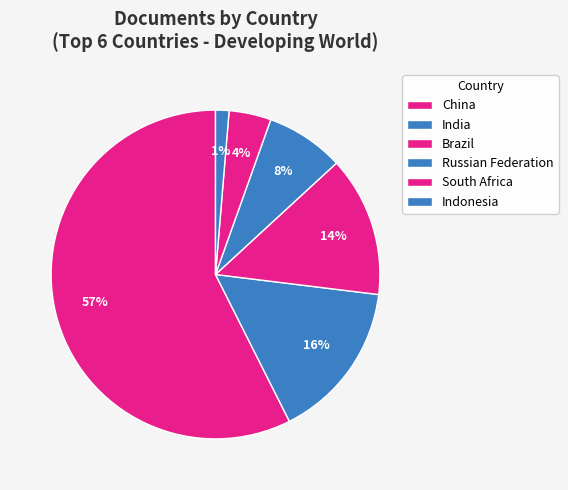

To the nearest percent, what portion does China represent?

57%